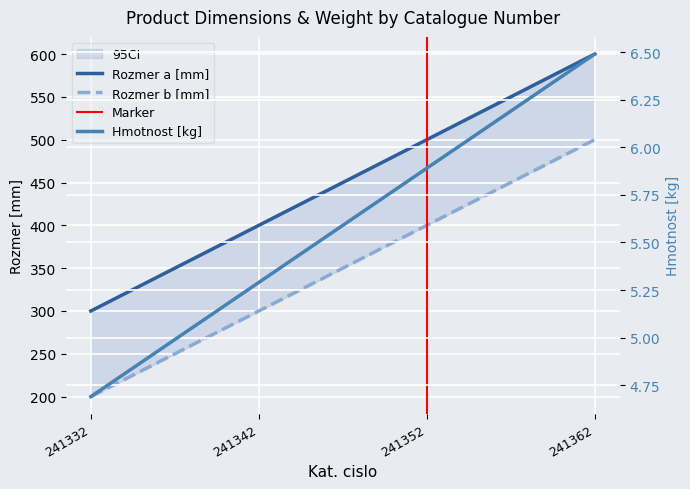

How many lines are shown in the chart?

3